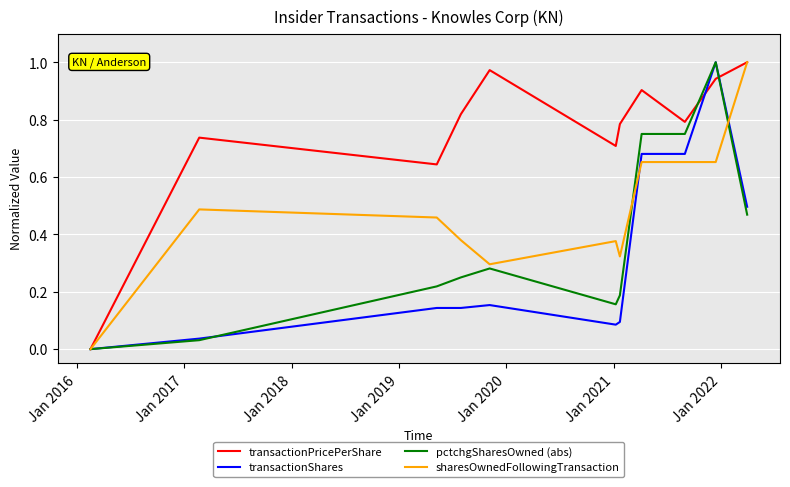

Which series has the largest total across all categories?

transactionPricePerShare